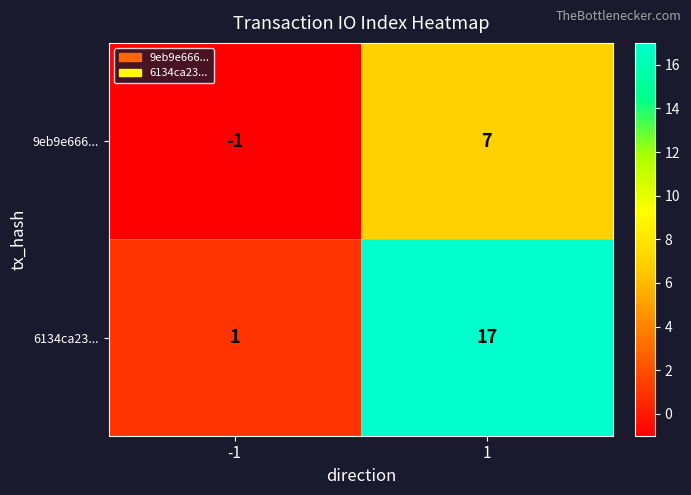

Between -1 and 1, which series saw the biggest shift?

6134ca23...